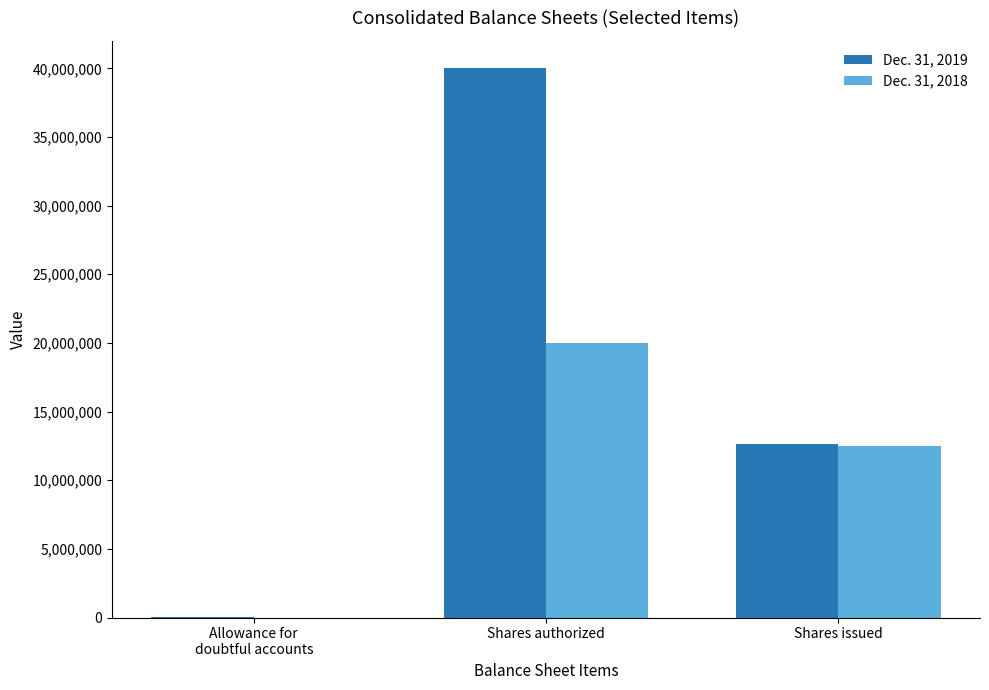

Reading left to right, transcribe all the data shown in this chart.

Dec. 31, 2019: Allowance for
doubtful accounts=3041	Shares authorized=40000000	Shares issued=12652000
Dec. 31, 2018: Allowance for
doubtful accounts=978	Shares authorized=20000000	Shares issued=12495000